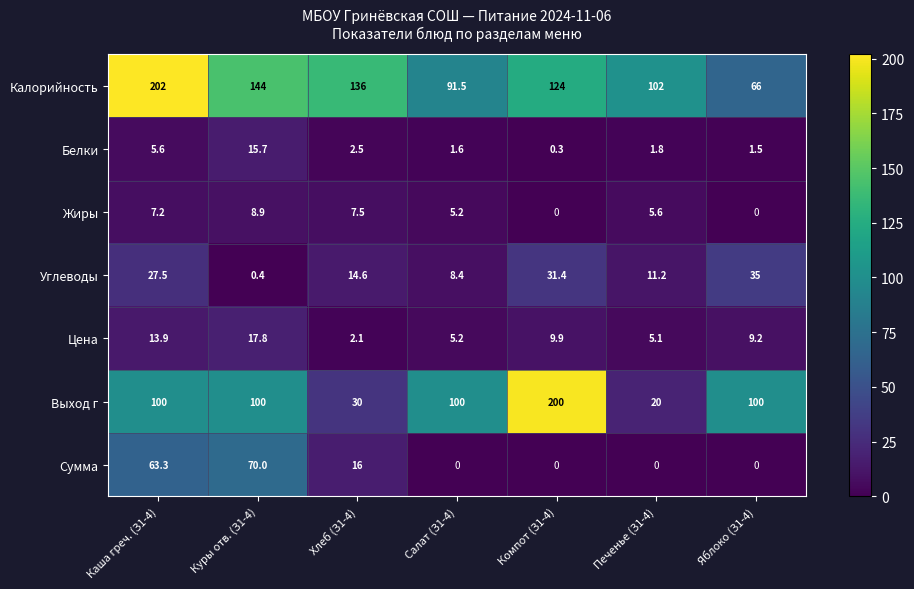

Which series has the largest total across all categories?

Калорийность